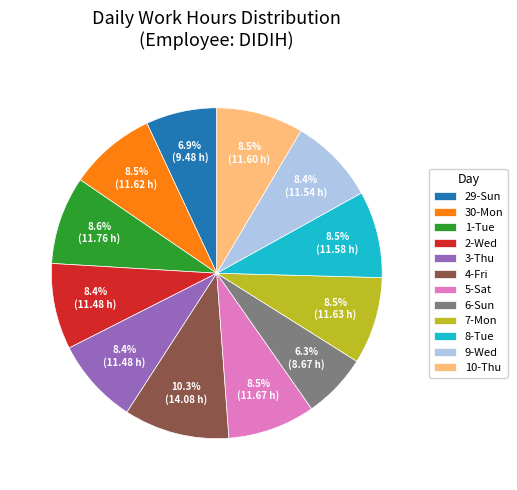

Between 4-Fri and 2-Wed, which is larger?

4-Fri